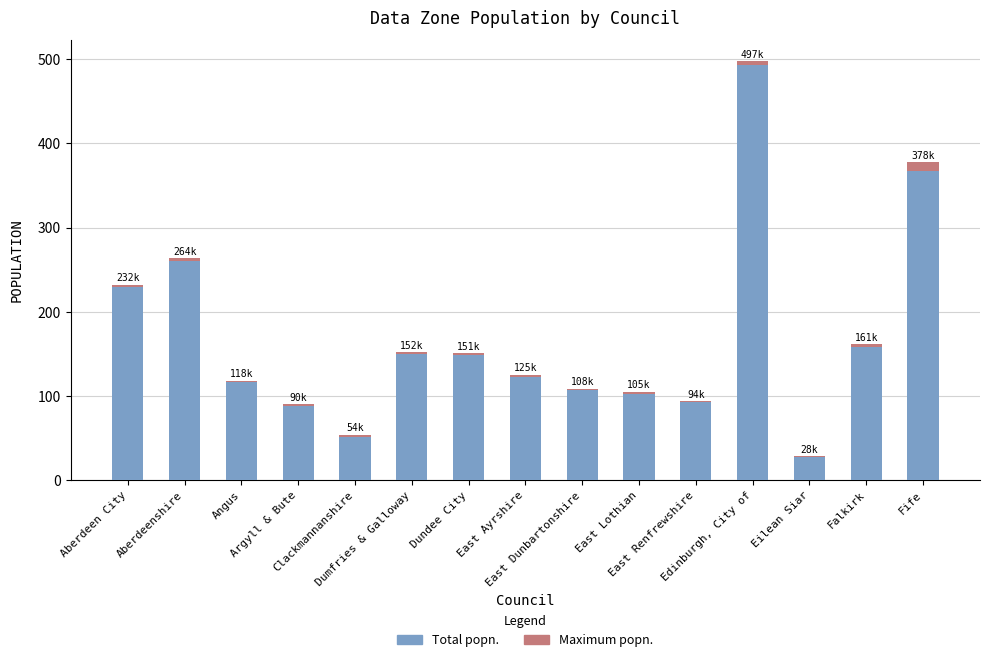

What is the maximum value for Total popn.?

492.7